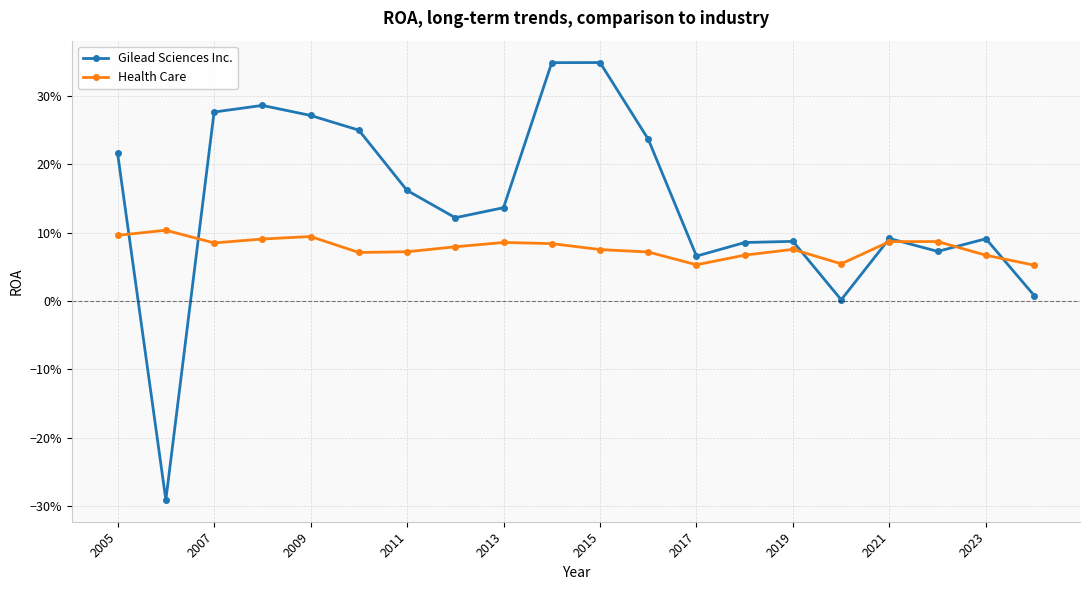

Rank the series by their maximum value, from highest to lowest.

Gilead Sciences Inc., Health Care